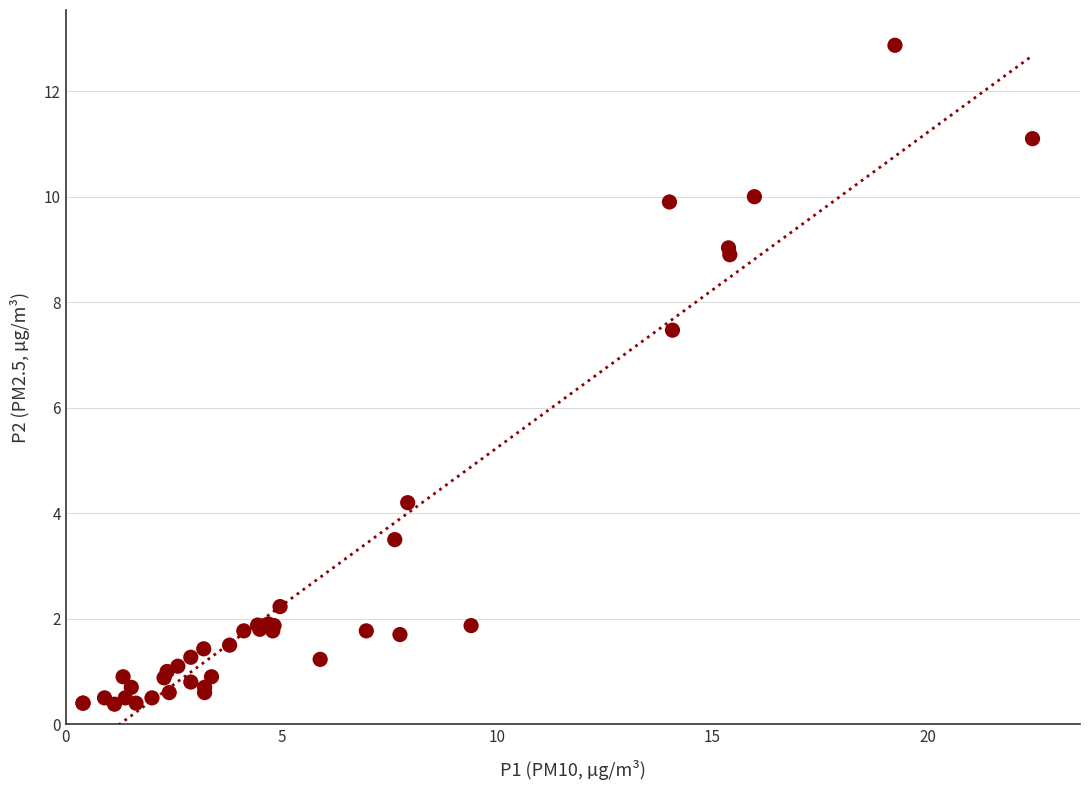

What Y value in the scatter plot is closest to 6?

7.5